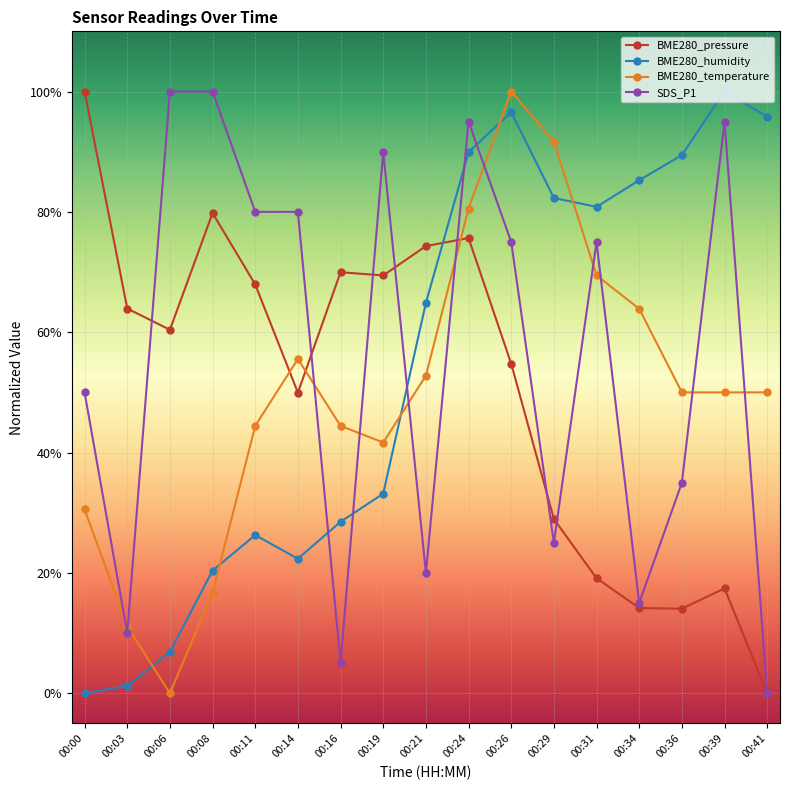

List the series in order of their peak value, highest first.

BME280_pressure, BME280_humidity, BME280_temperature, SDS_P1